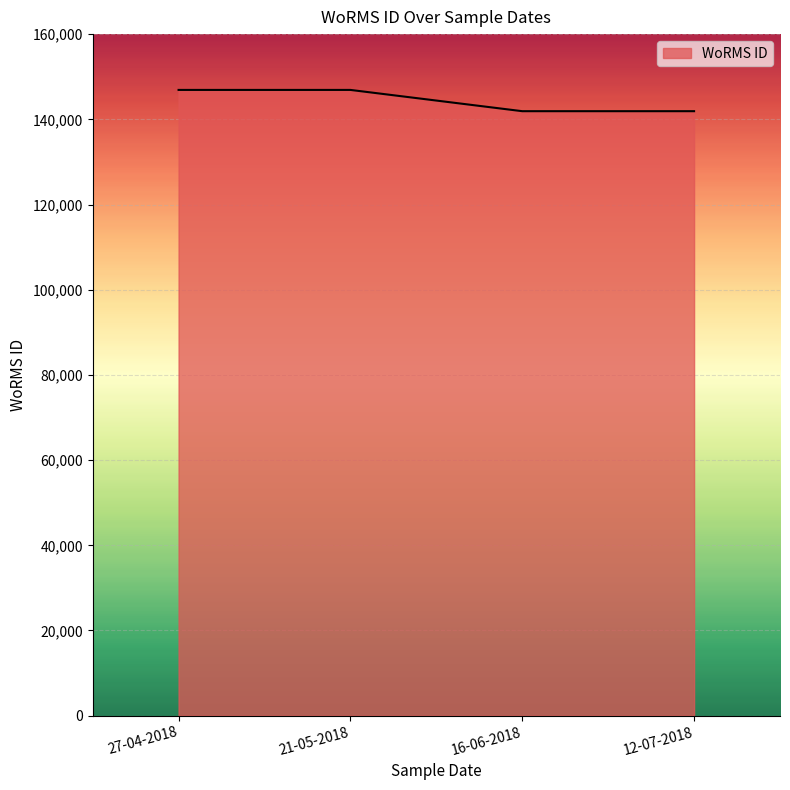

Is it true that the value at 16-06-2018 is 232343?

False